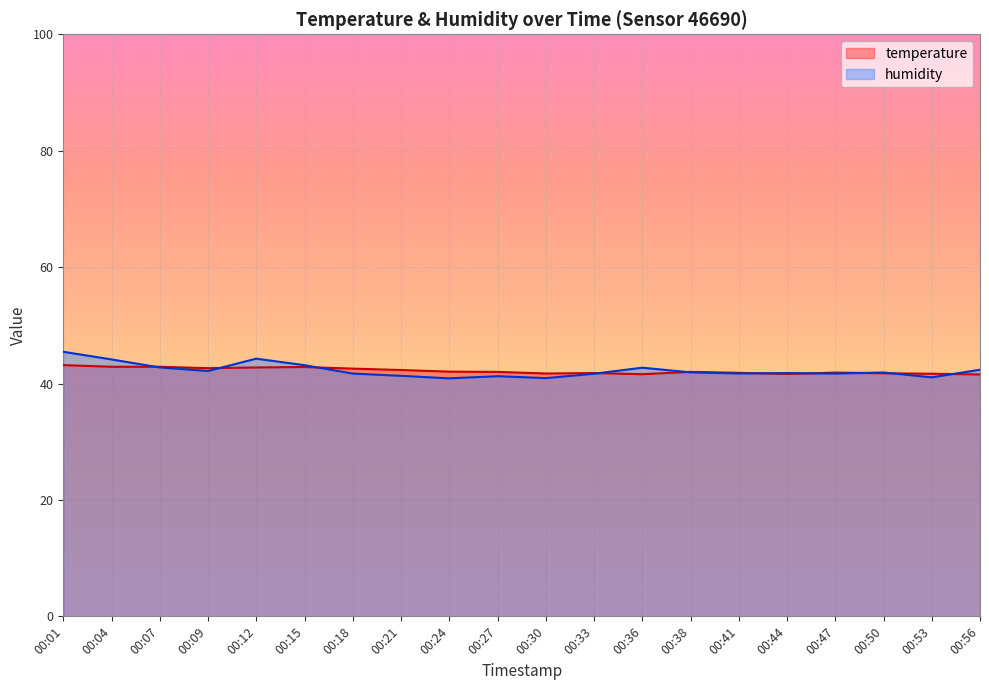

Which series has the largest range (max minus min)?

humidity